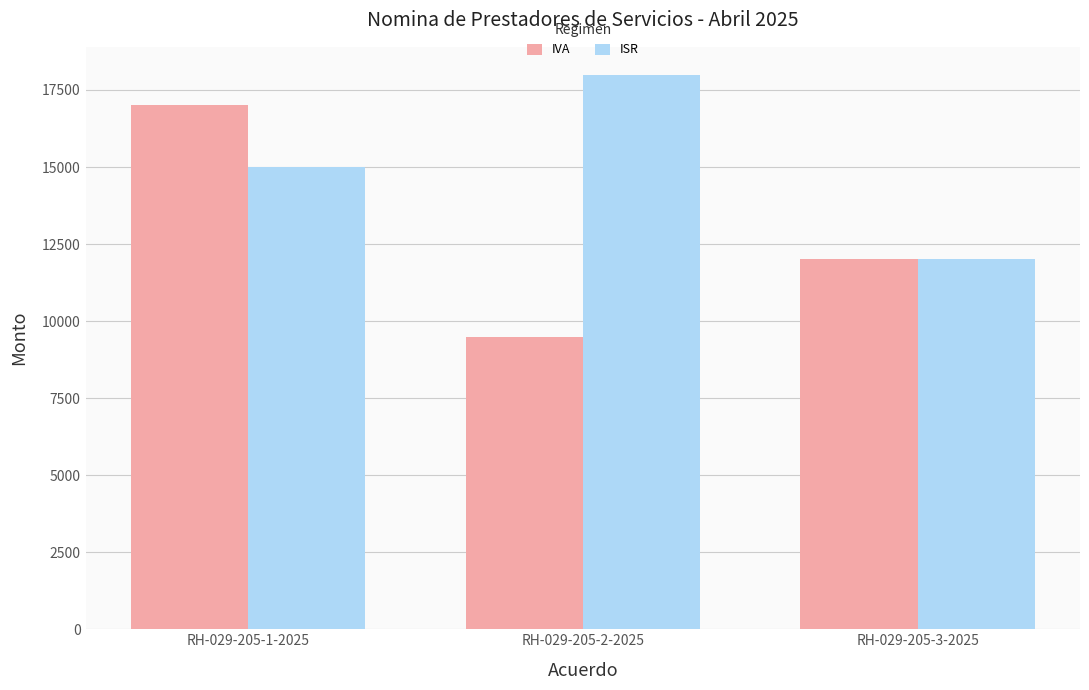

At which category is the sum across all series the highest?

RH-029-205-1-2025